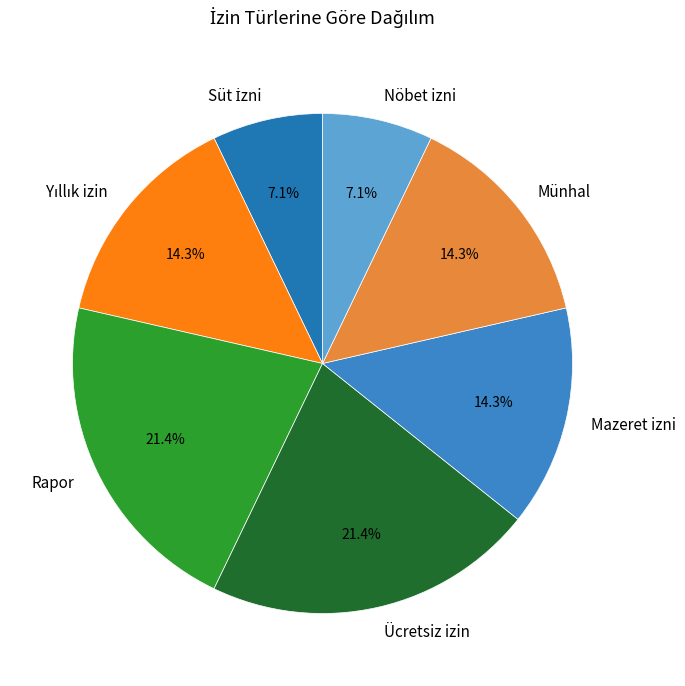

Is there a majority slice in this chart?

No